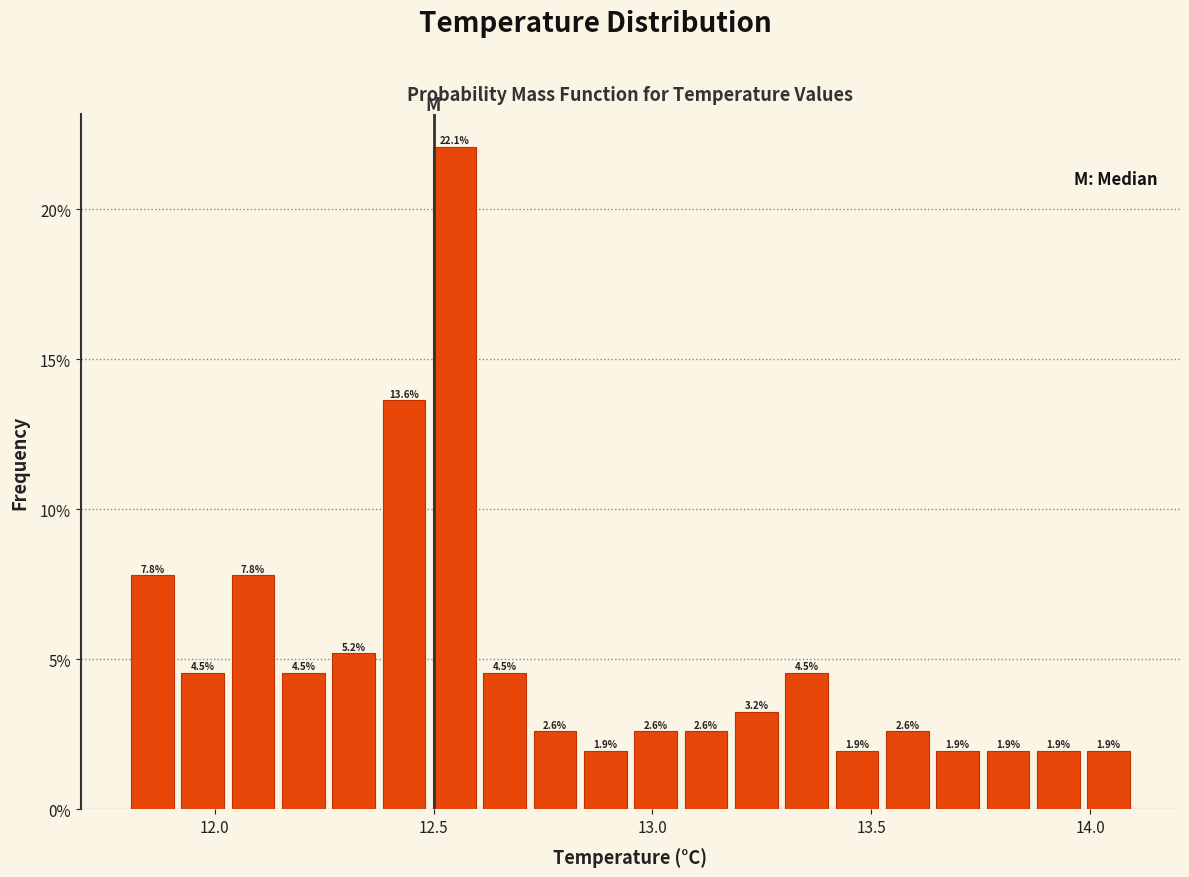

Around what value on the x-axis is the tallest bar? Give the approximate position of its centre, as read against the axis.

12.55